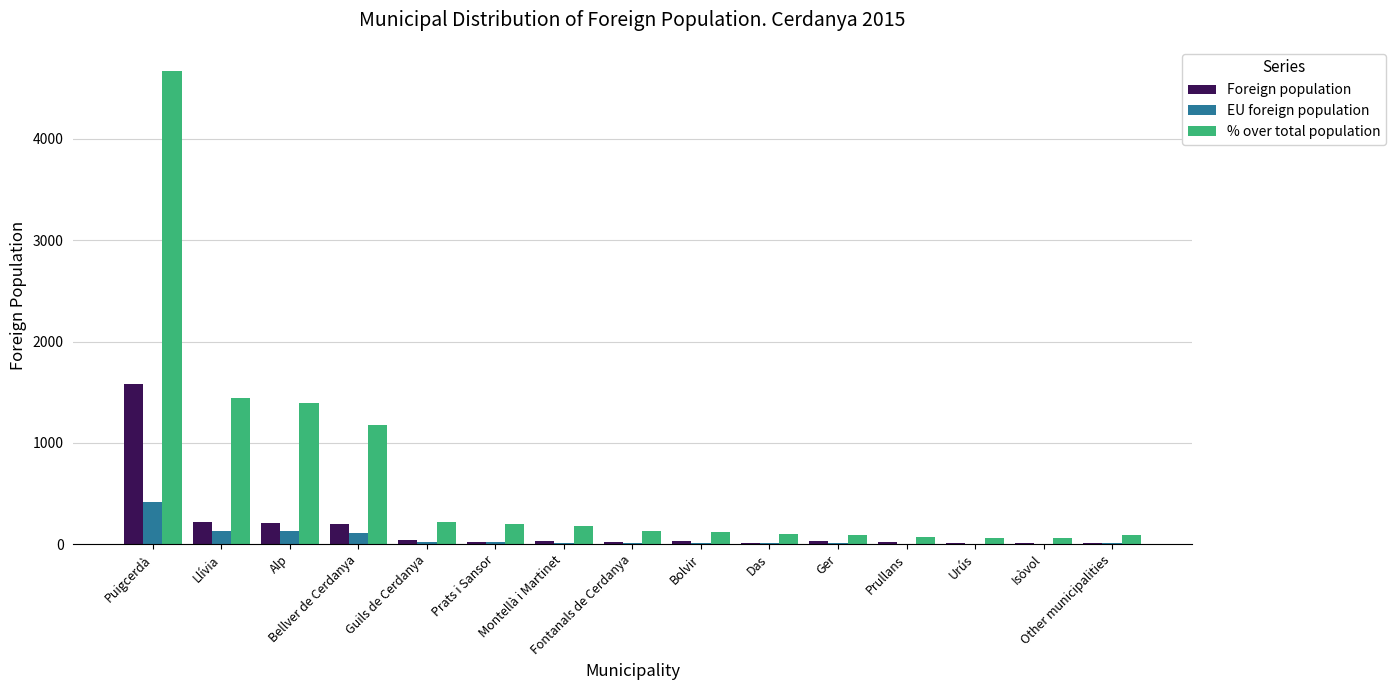

Which label corresponds to the largest value in the chart?

Puigcerdà